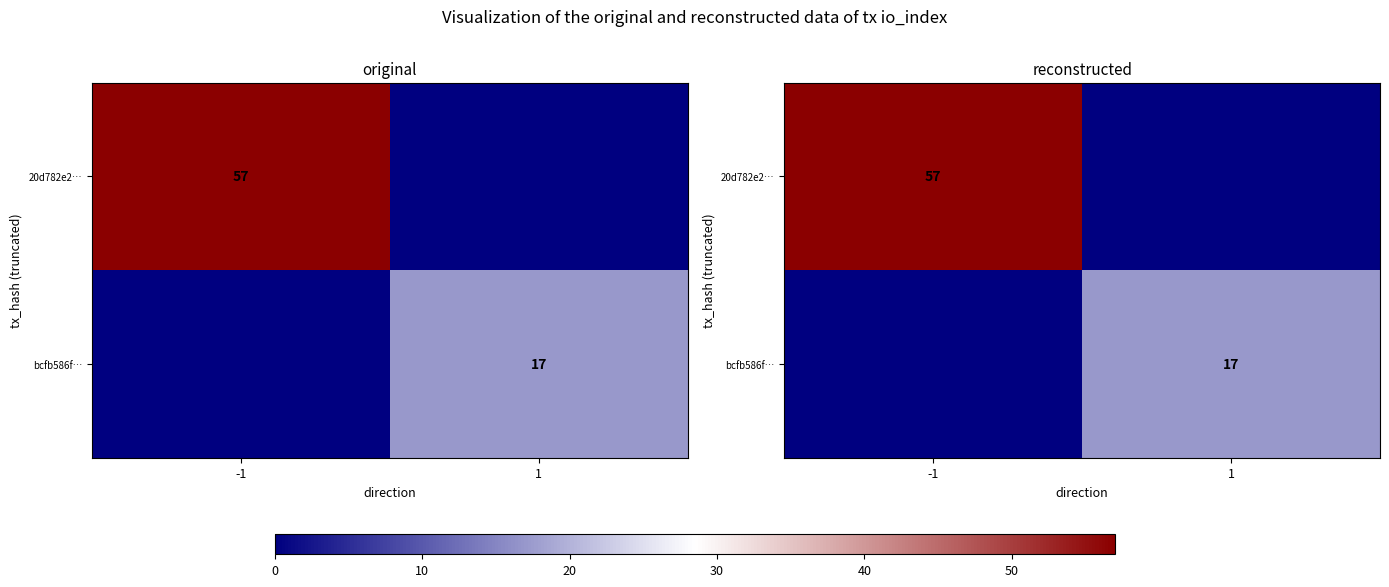

What is the total value across all series at -1?

57